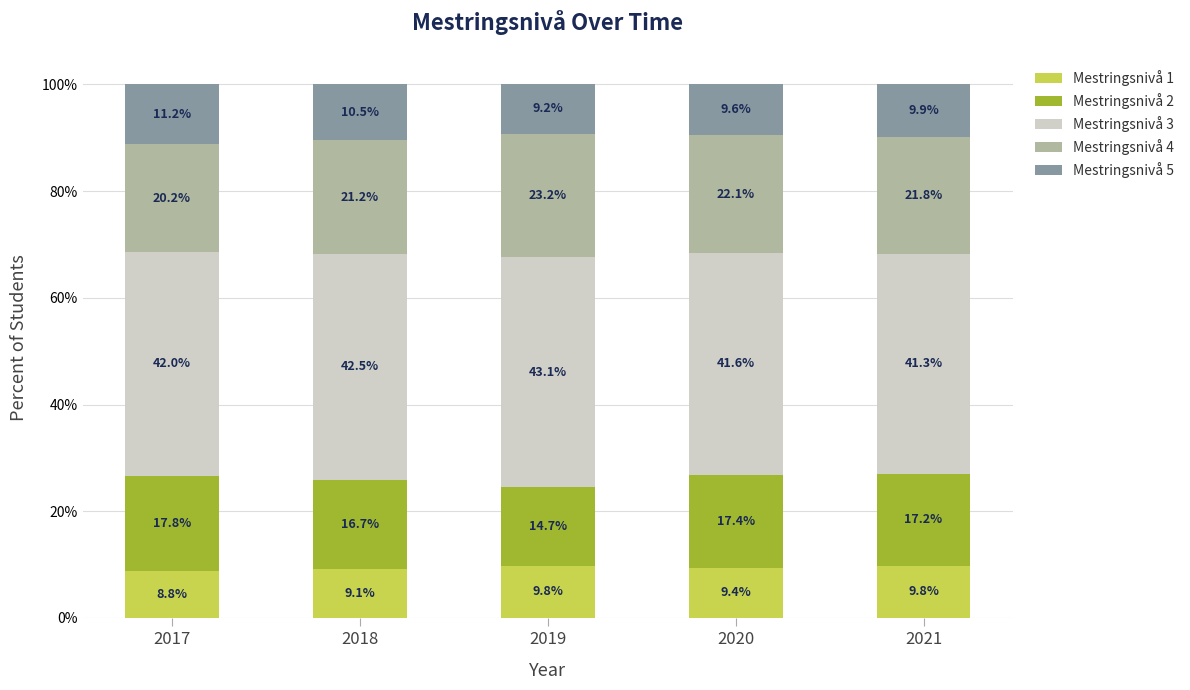

The value of Mestringsnivå 1 at 2020 is 5.9. True or false?

False